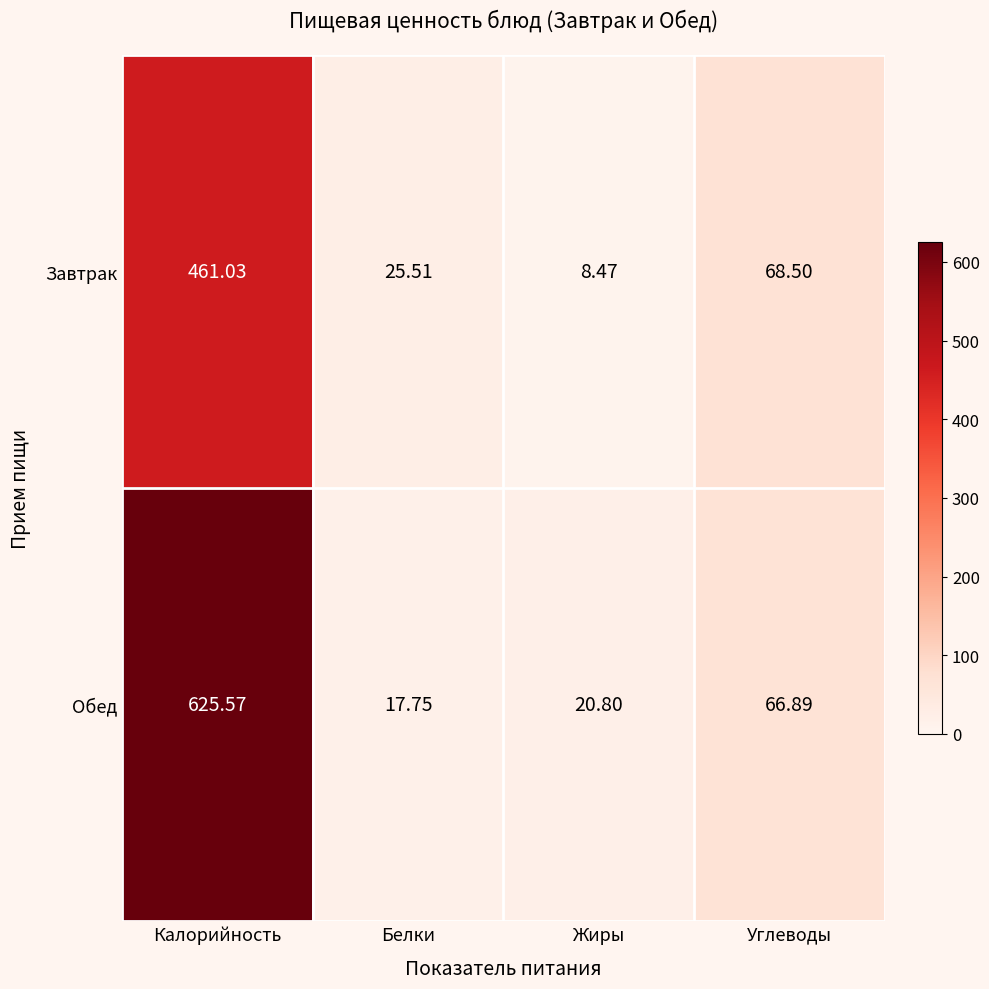

List the series in order of their overall mean, highest first.

Обед, Завтрак